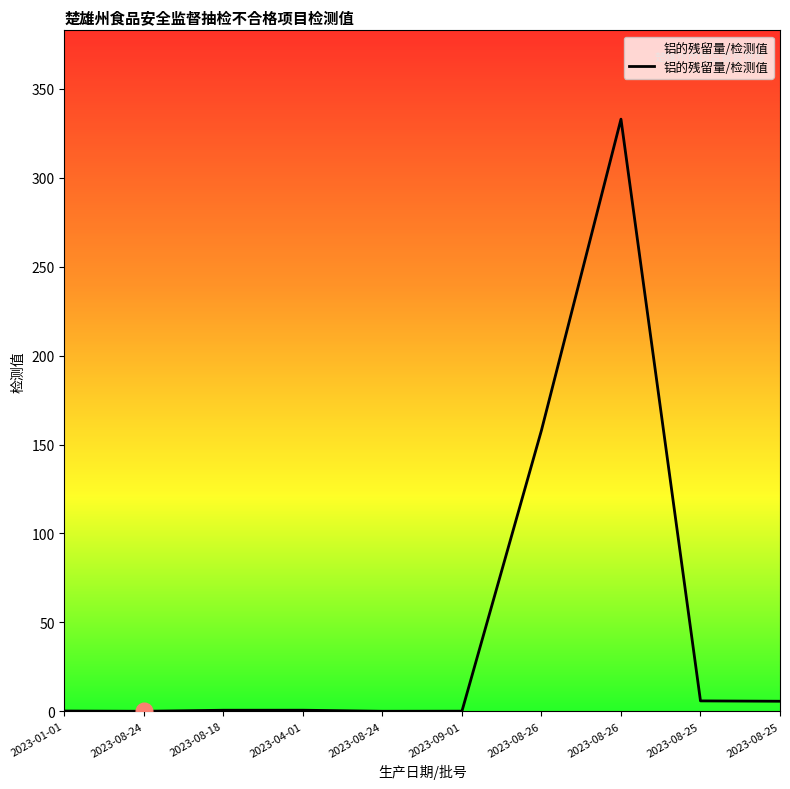

Reading left to right, list all the values displayed in this chart.

0.2	0.0	0.6	0.6	0.0	0.1	158.0	333.0	5.8	5.7